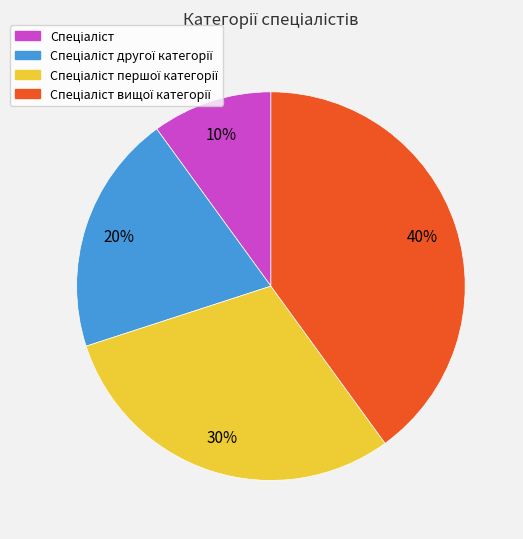

Is there any slice that represents more than half of the pie?

No